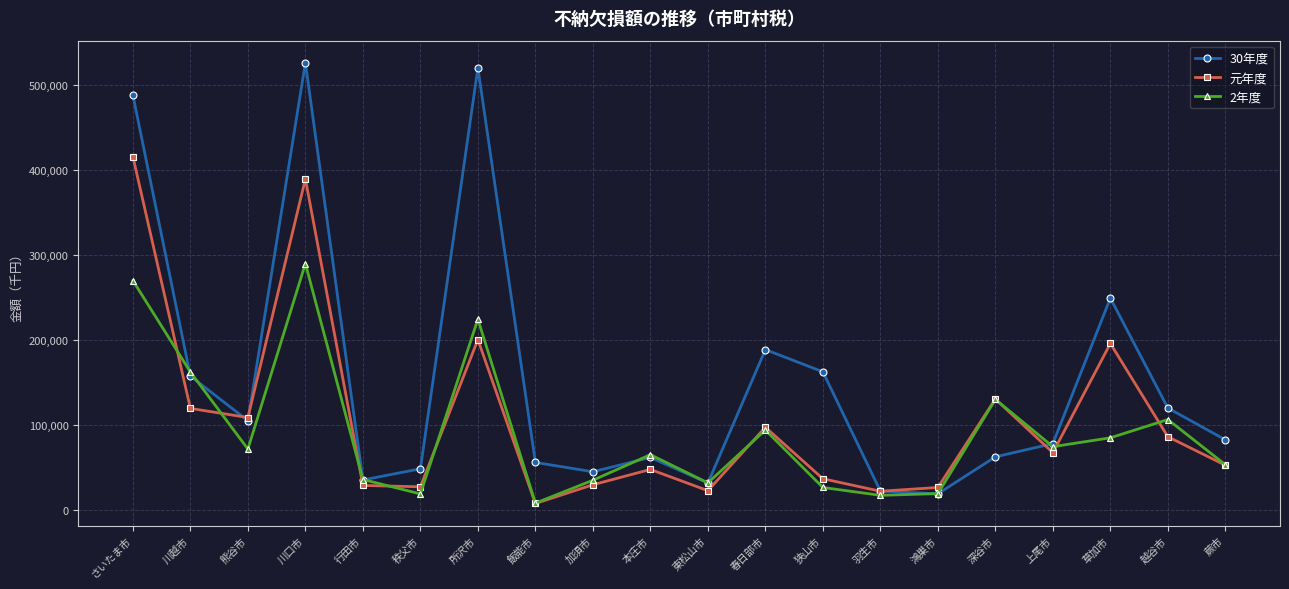

Where is 2年度 nearest to the value 149345?

川越市